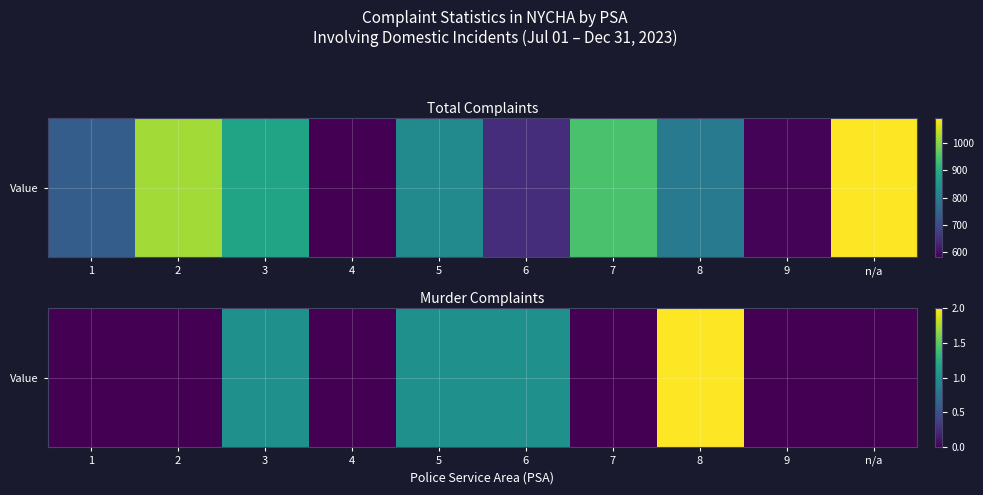

Reading left to right, transcribe all the data shown in this chart.

0	0	1	0	1	1	0	2	0	0